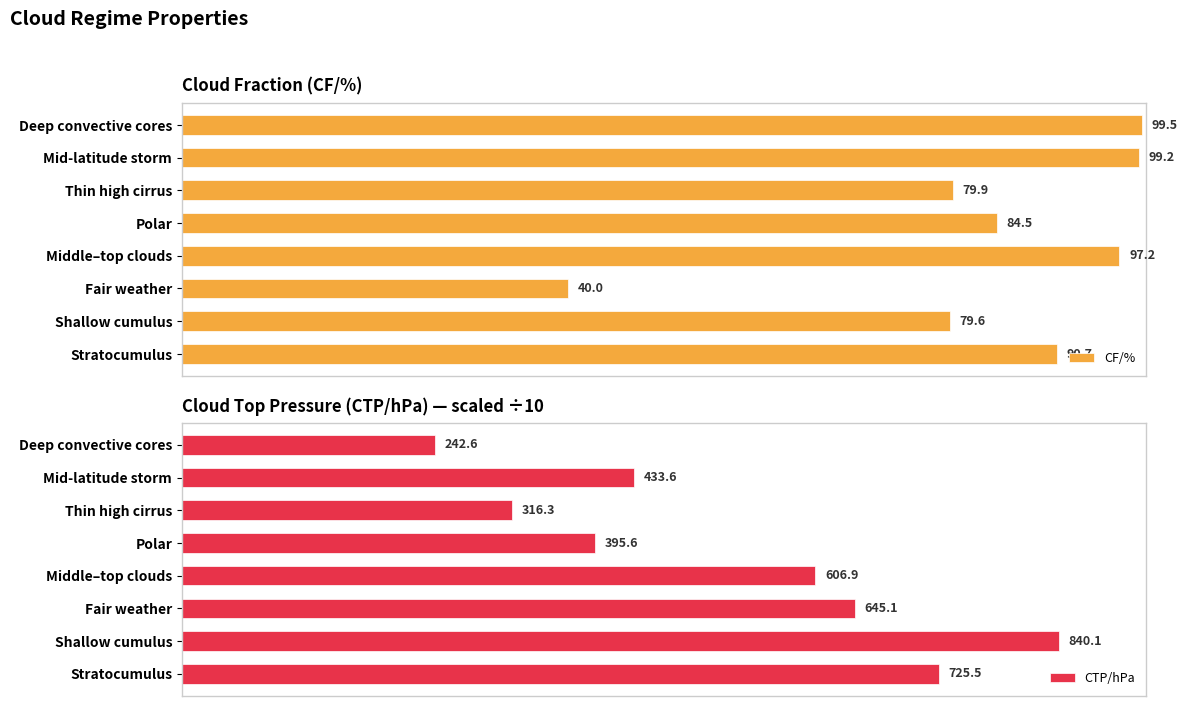

At which label does CF/% reach its minimum?

Fair weather